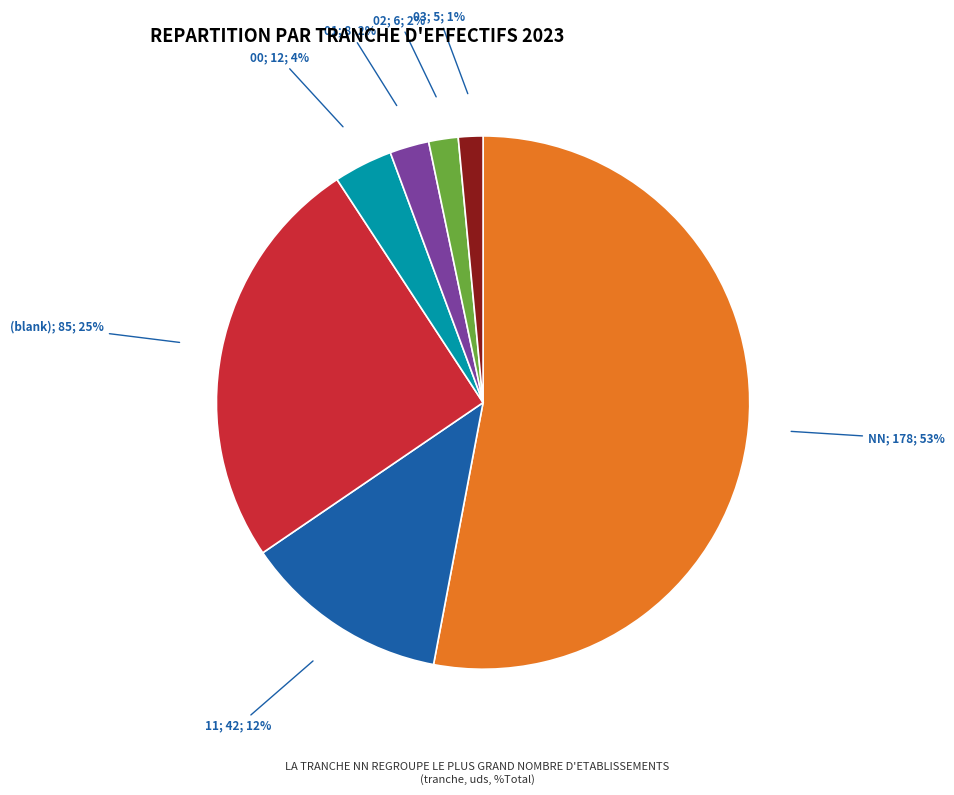

Does any single category account for the majority?

Yes